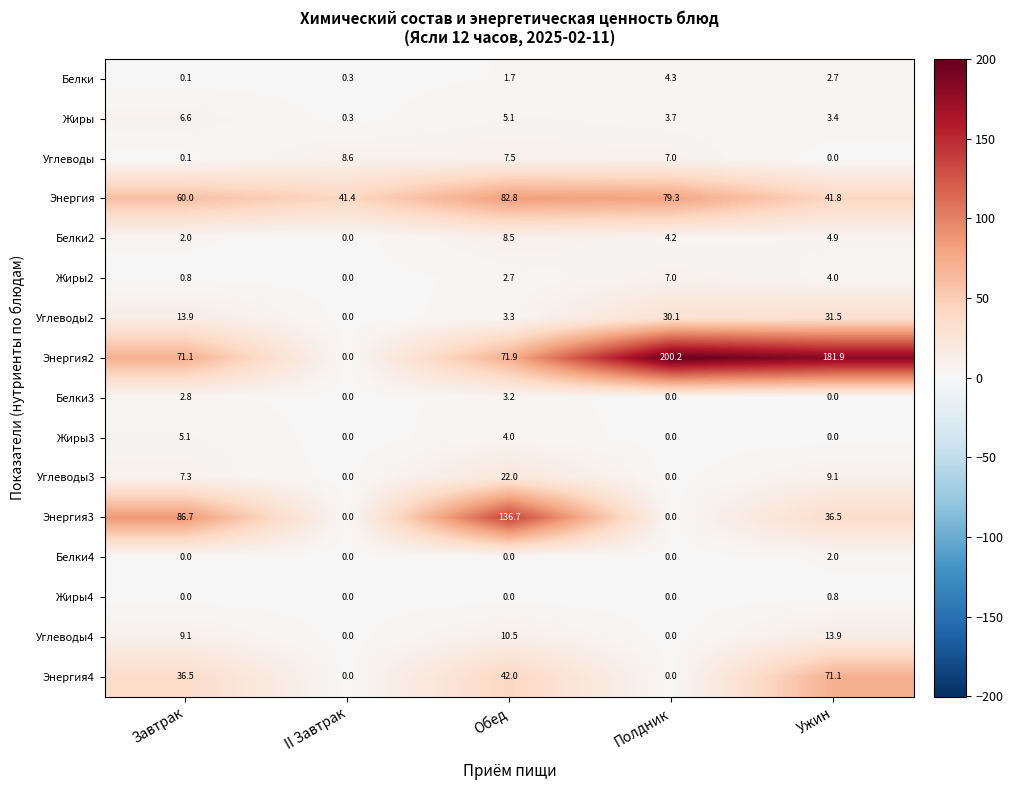

List the series in order of their peak value, lowest first.

Жиры4, Белки4, Белки3, Белки, Жиры3, Жиры, Жиры2, Белки2, Углеводы, Углеводы4, Углеводы3, Углеводы2, Энергия4, Энергия, Энергия3, Энергия2